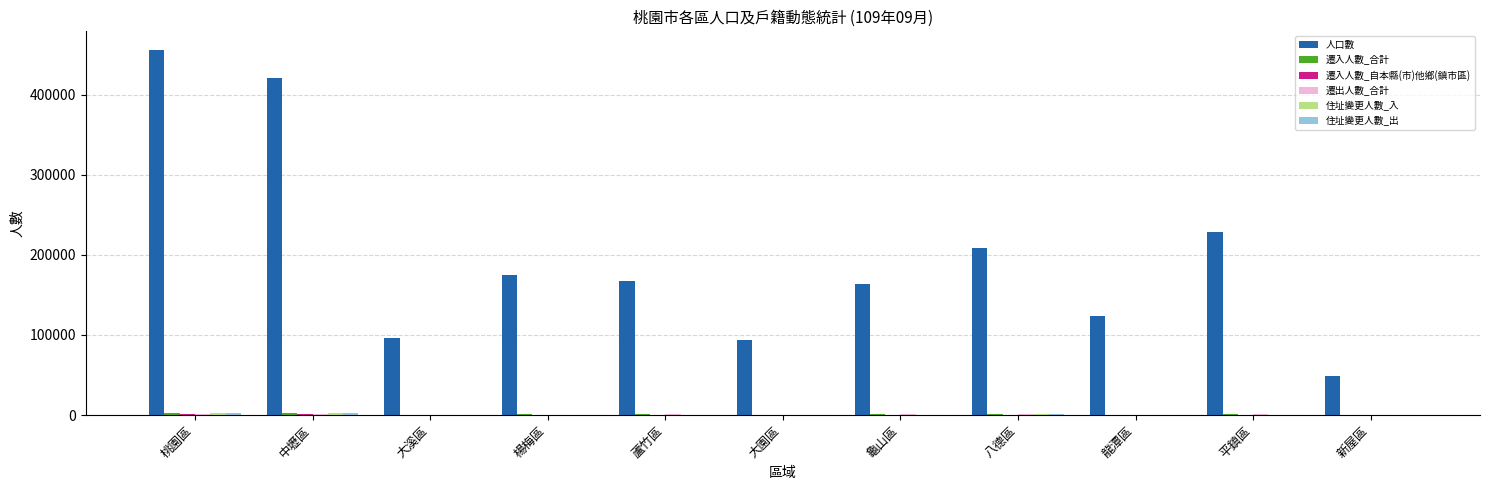

Where is 人口數 nearest to the value 252787?

平鎮區